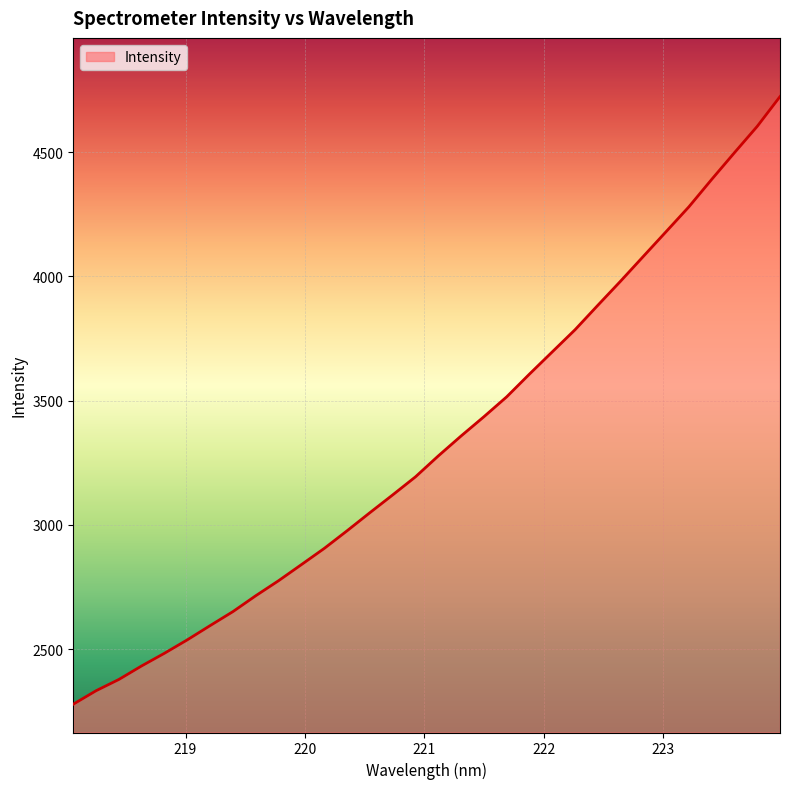

What is the difference between the maximum and minimum values?

2445.0